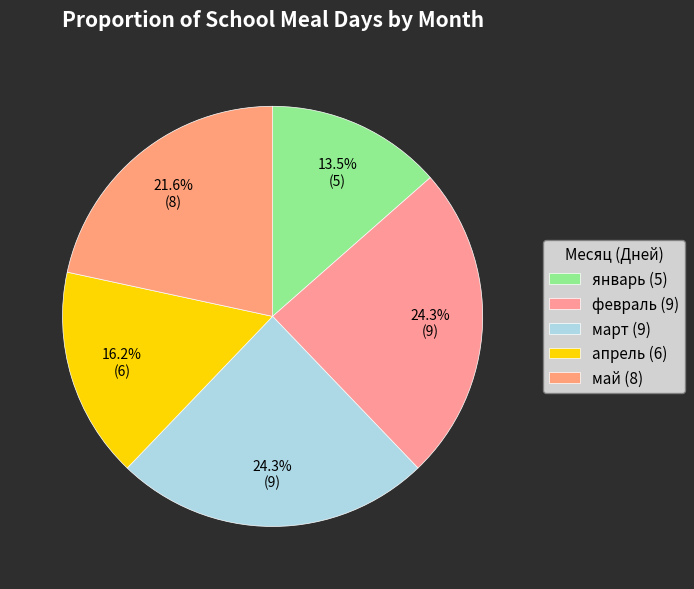

To the nearest percent, what is the difference between the январь and апрель slice percentages?

3%